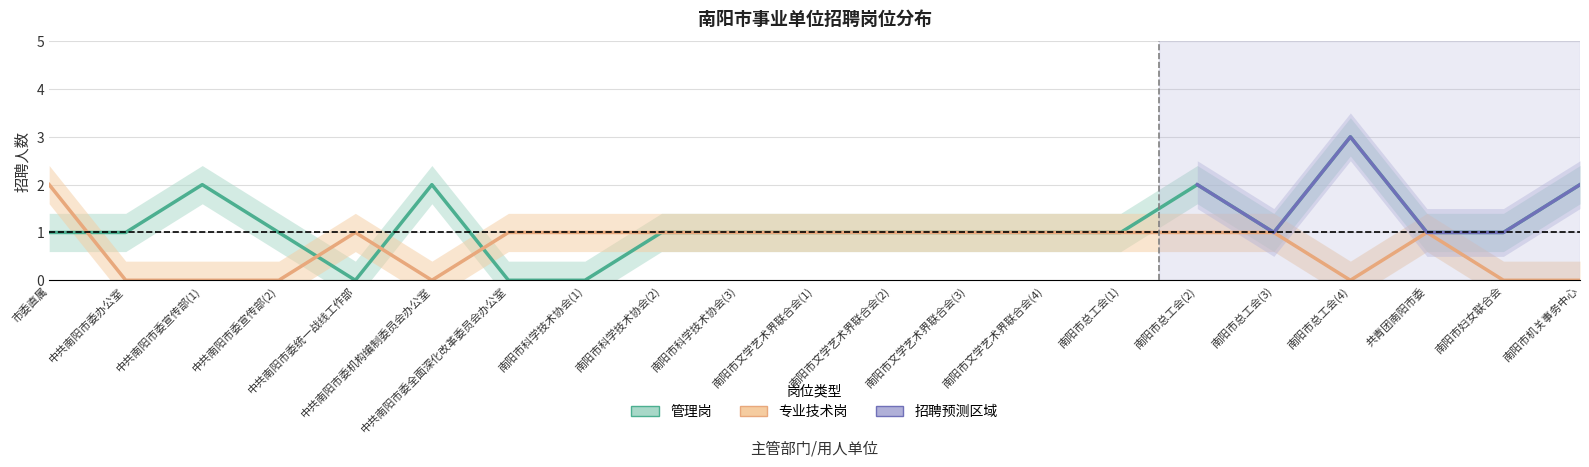

Where do 管理岗 and 专业技术岗 first cross each other?

市委直属 and 中共南阳市委办公室